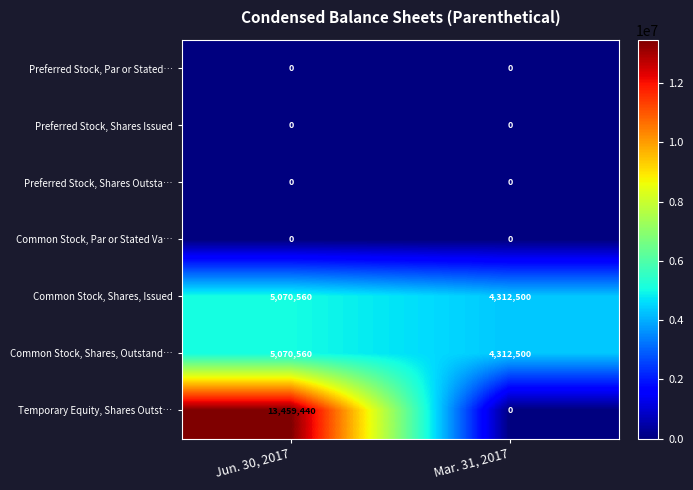

What is the difference between the Temporary Equity, Shares Outst… values at Mar. 31, 2017 and Jun. 30, 2017?

13459440